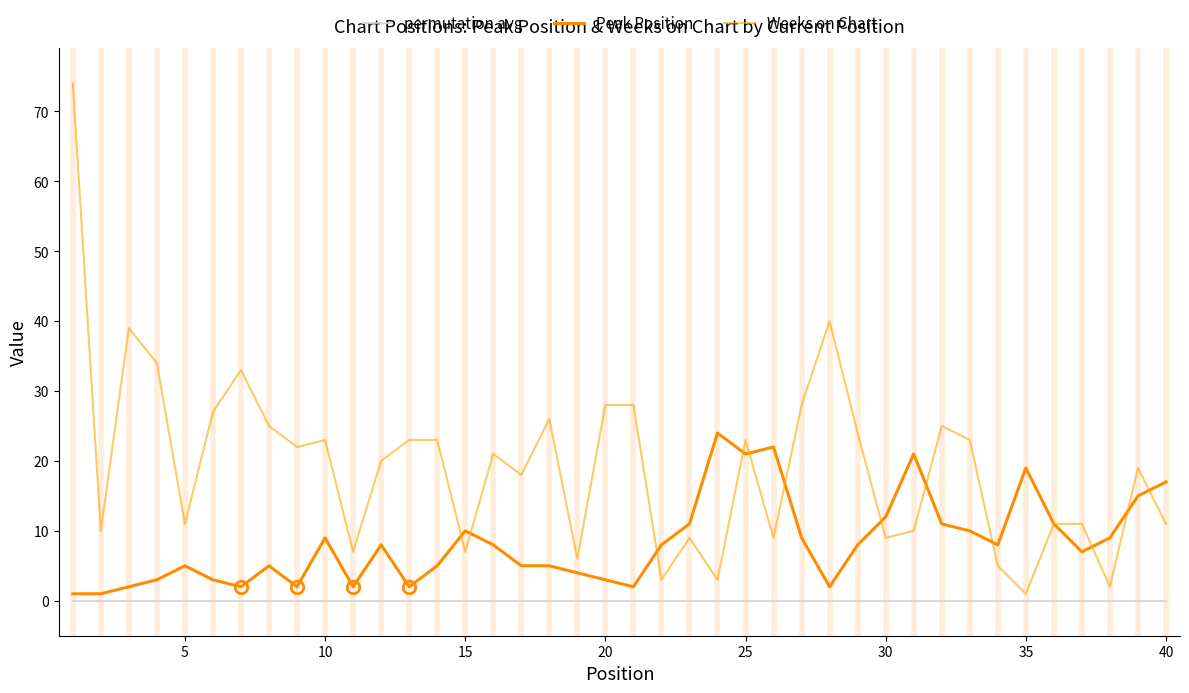

Does the chart display data point markers on the line(s)?

No